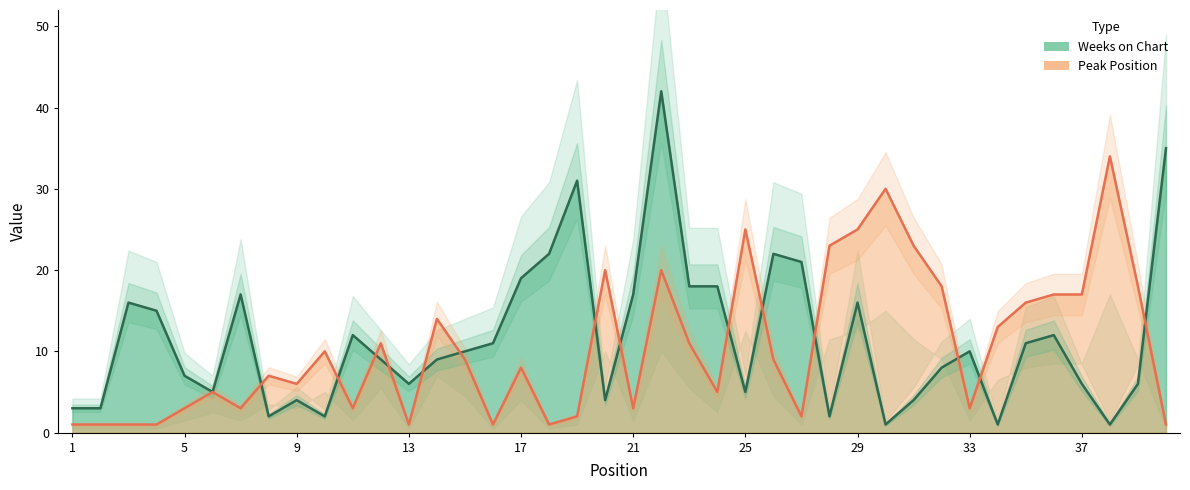

What is the value of the Weeks on Chart point at the 40th from the left?

35